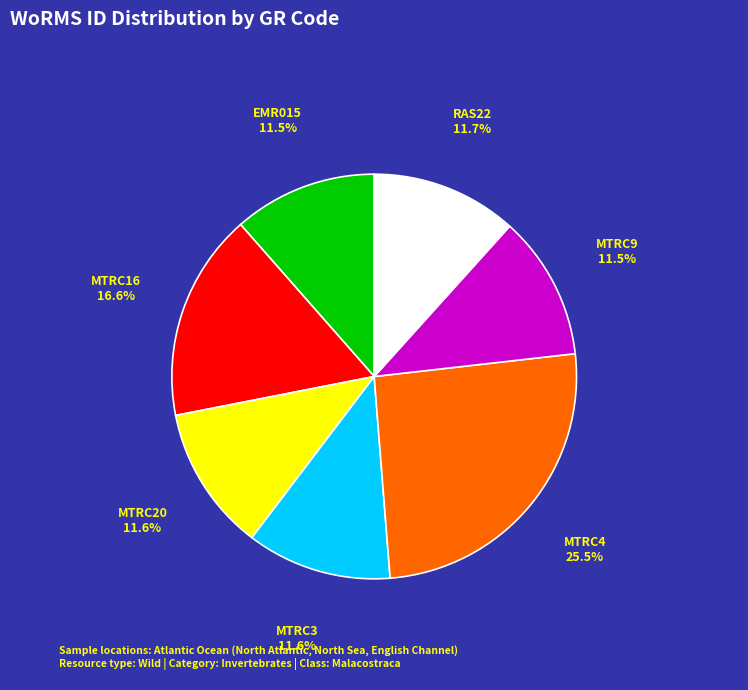

To the nearest percent, what is the average slice percentage?

14%